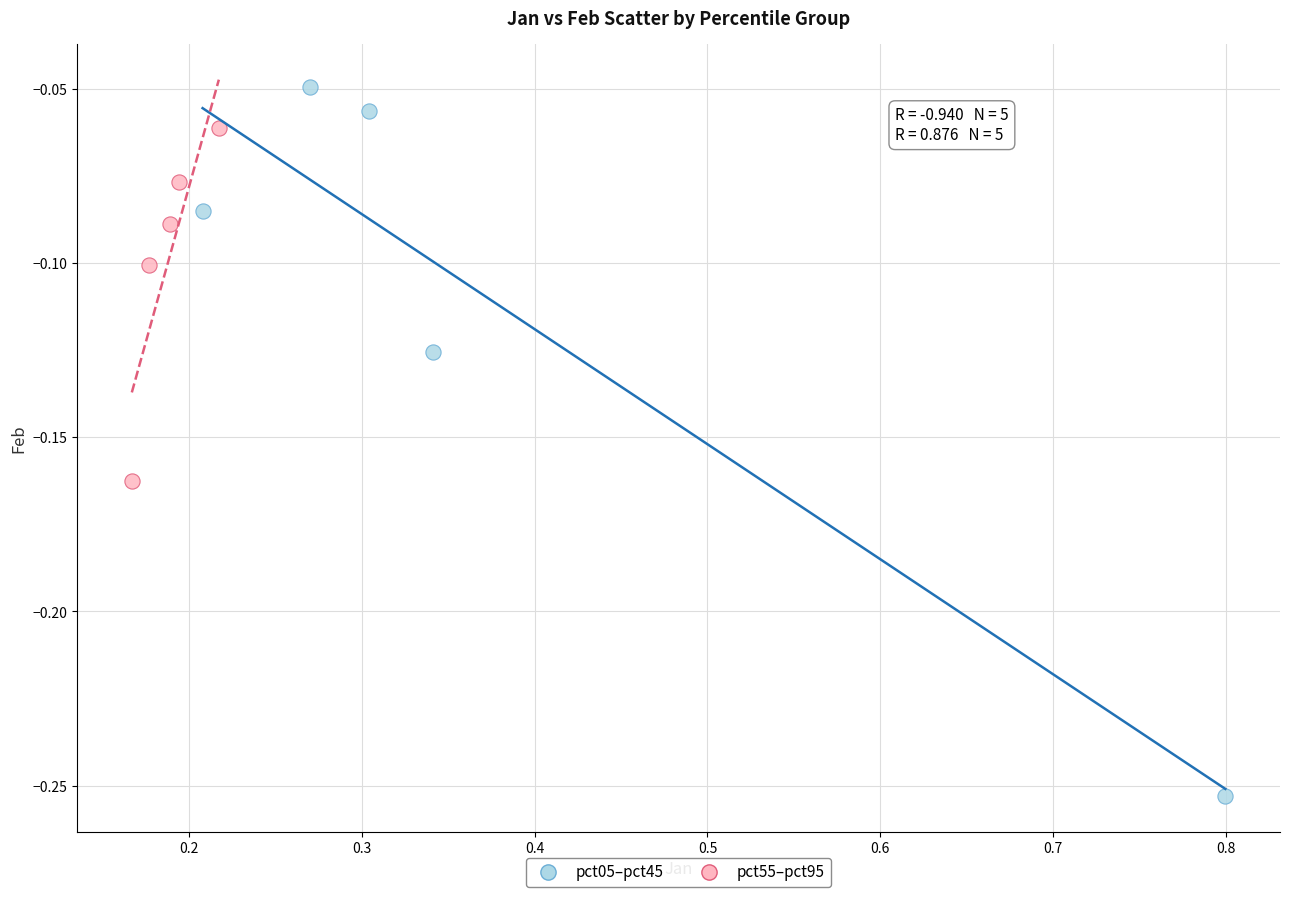

Which series contains the lowest Y value?

pct05–pct45